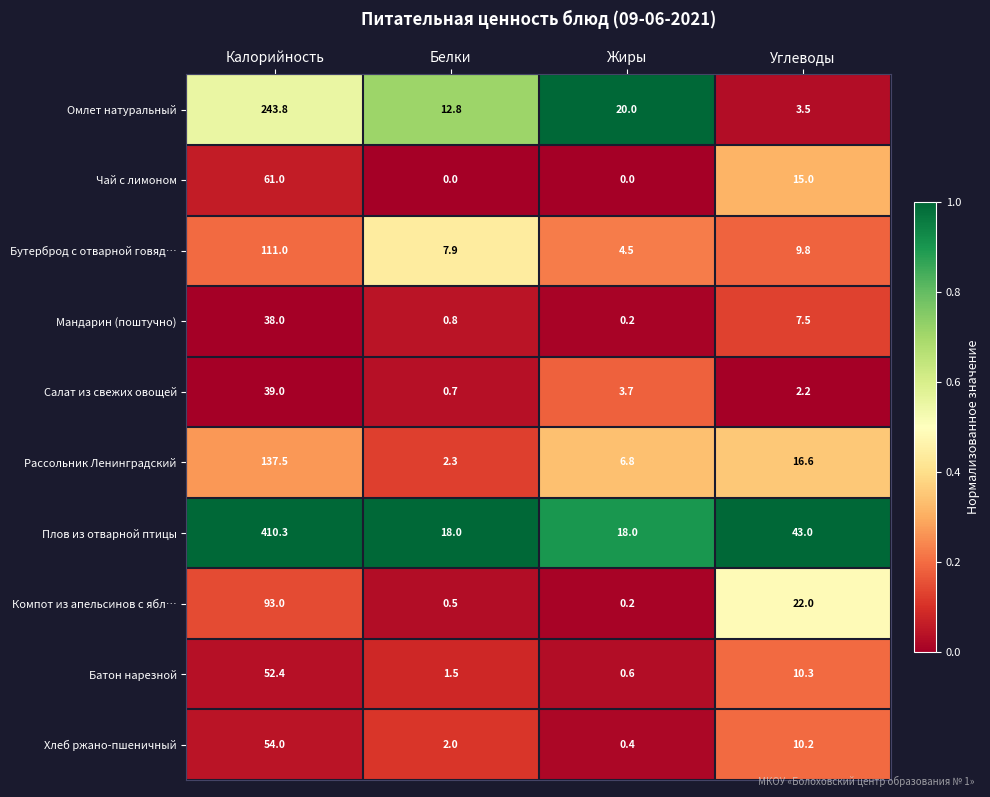

The value of Салат из свежих овощей at Калорийность is 39.0. True or false?

True